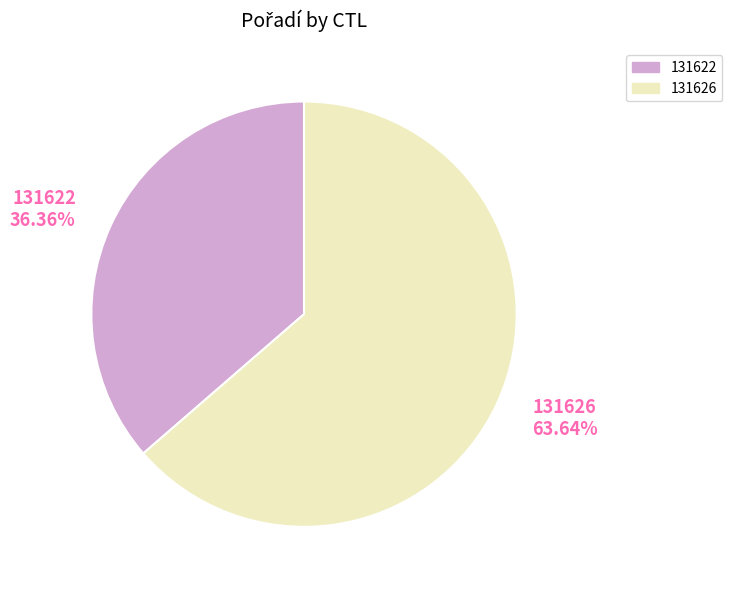

How many segments does this pie chart have?

2